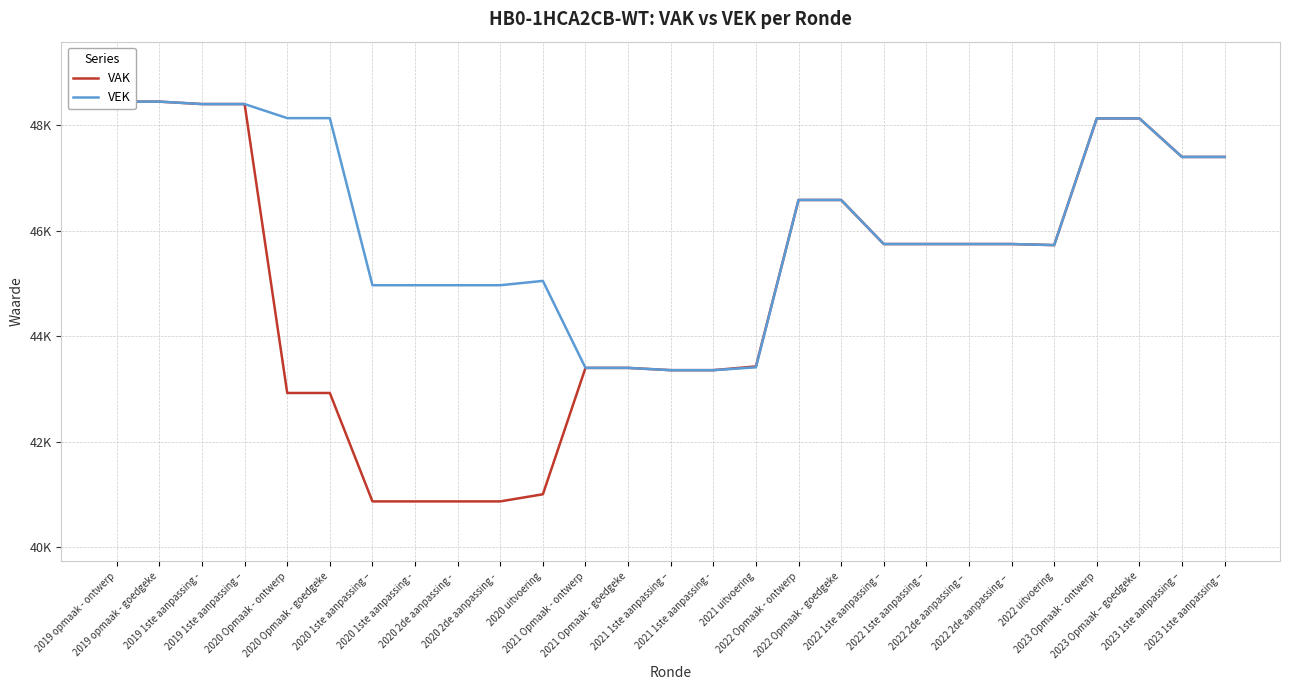

What value does the VAK series have at 2019 1ste aanpassing –, to the nearest 100?

48400